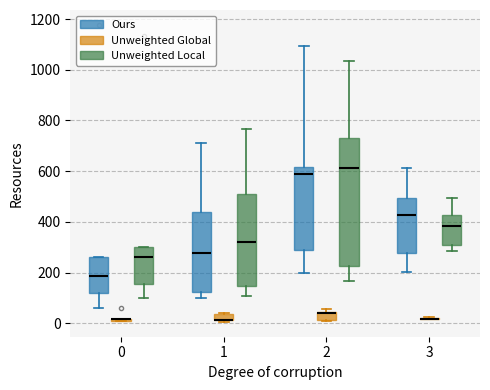

Which box is the tallest, from its lower edge to its upper edge?

2 (Unweighted Local)